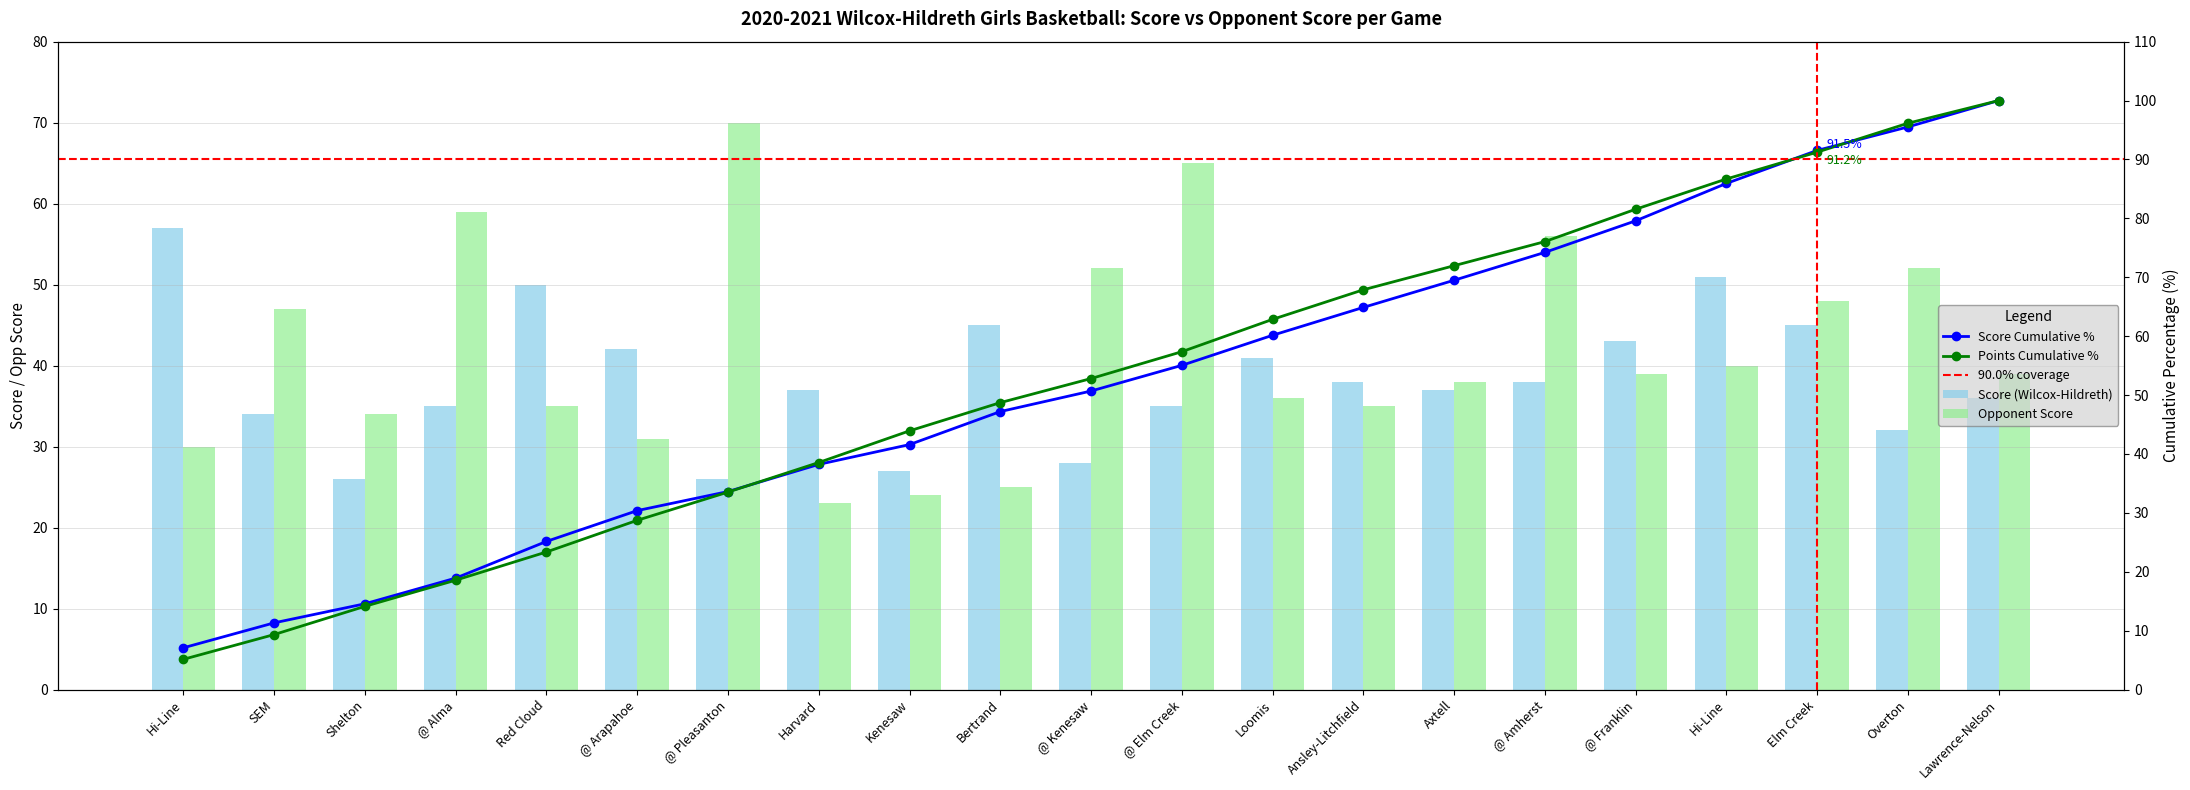

List the series in order of their peak value, highest first.

opp_score, score